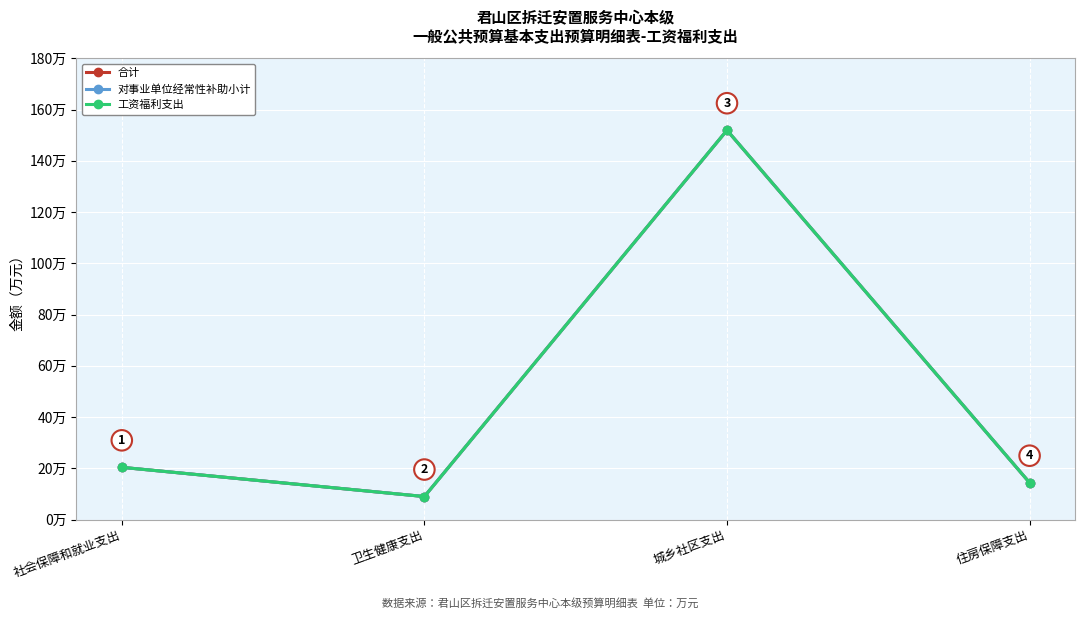

Does the chart display data point markers on the line(s)?

Yes